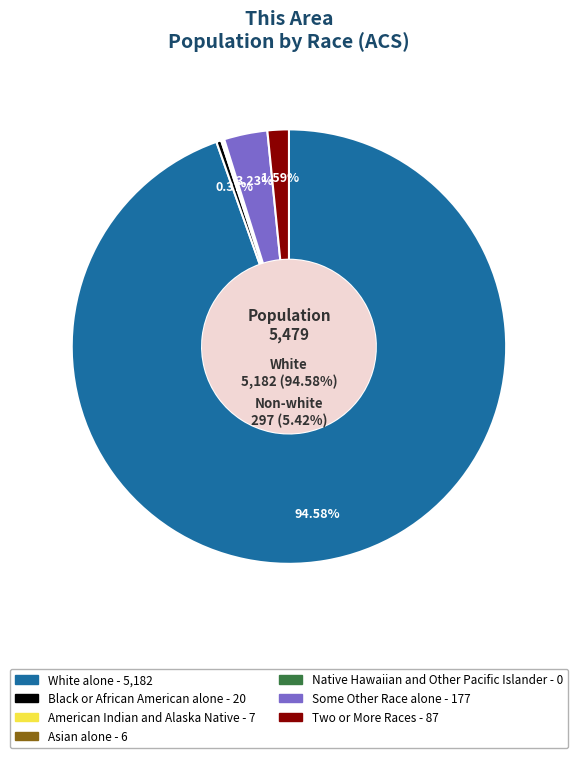

To the nearest percent, what is the difference between the largest and smallest slice percentages?

95%